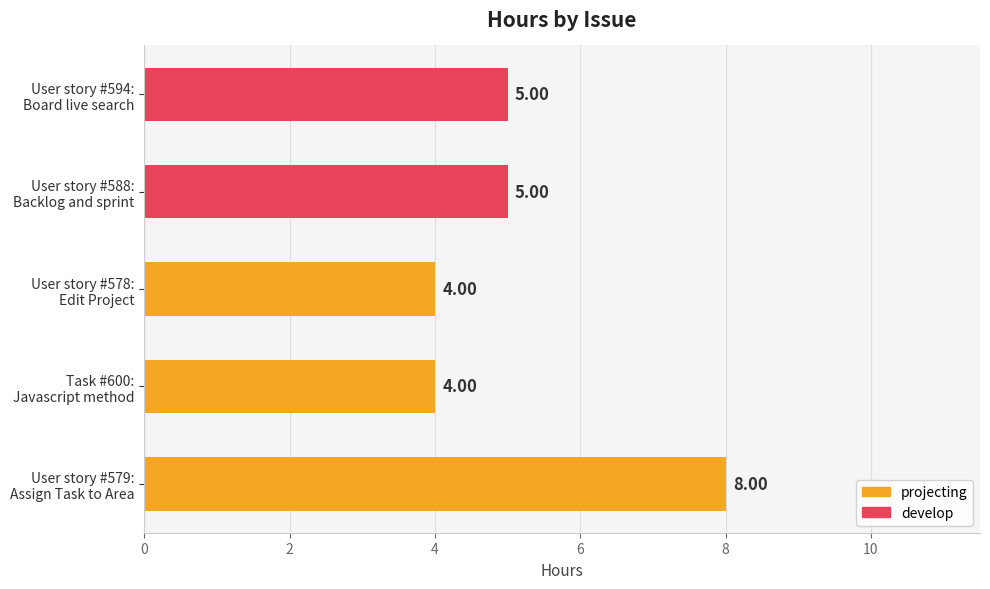

True or false: the data shows 4 at Task #600:
Javascript method.

True